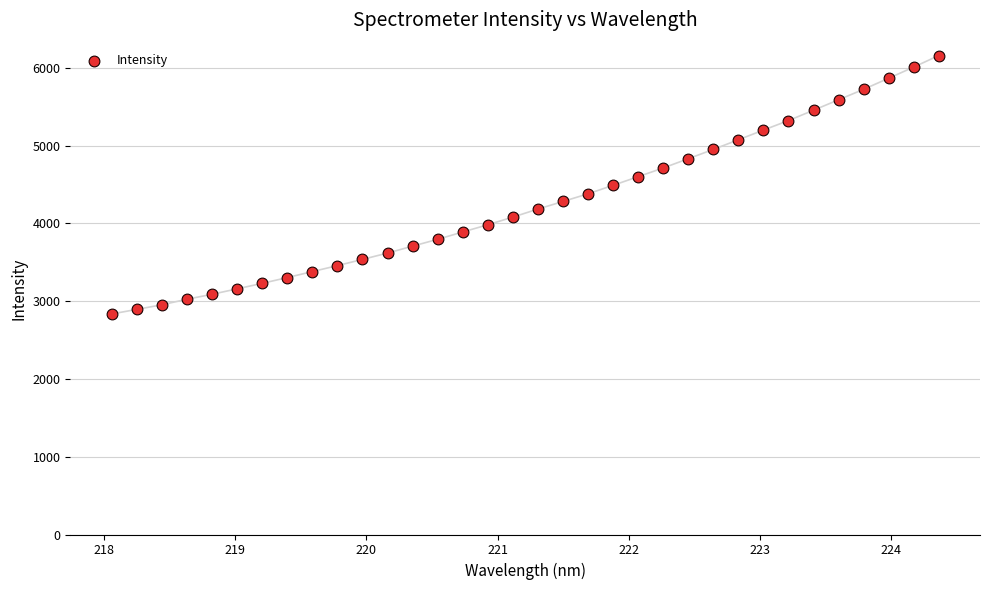

What is the range of X values (max minus min)?

6.3